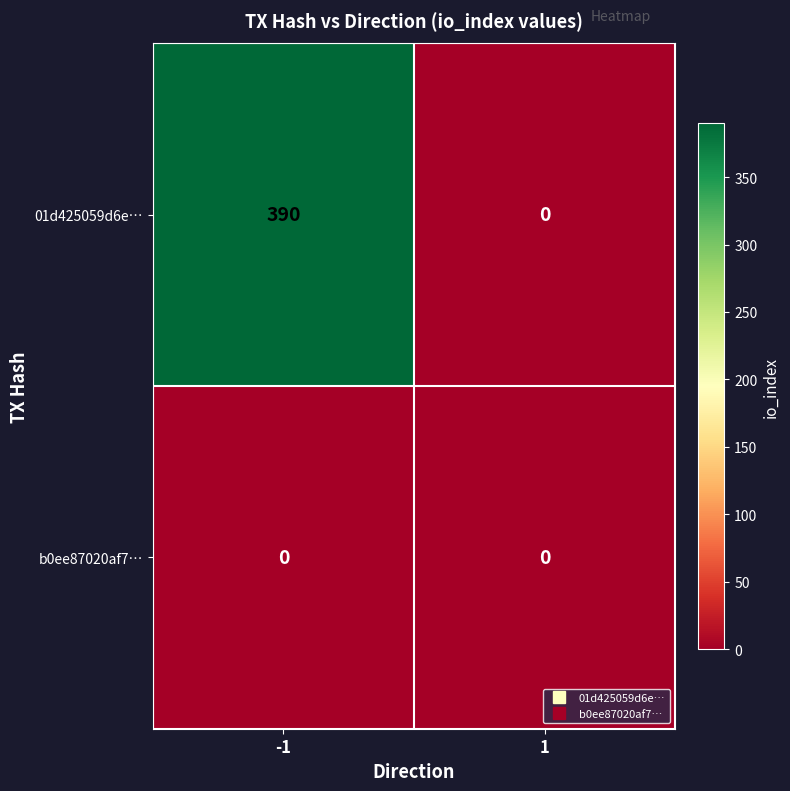

How many categories are shown in the chart?

2